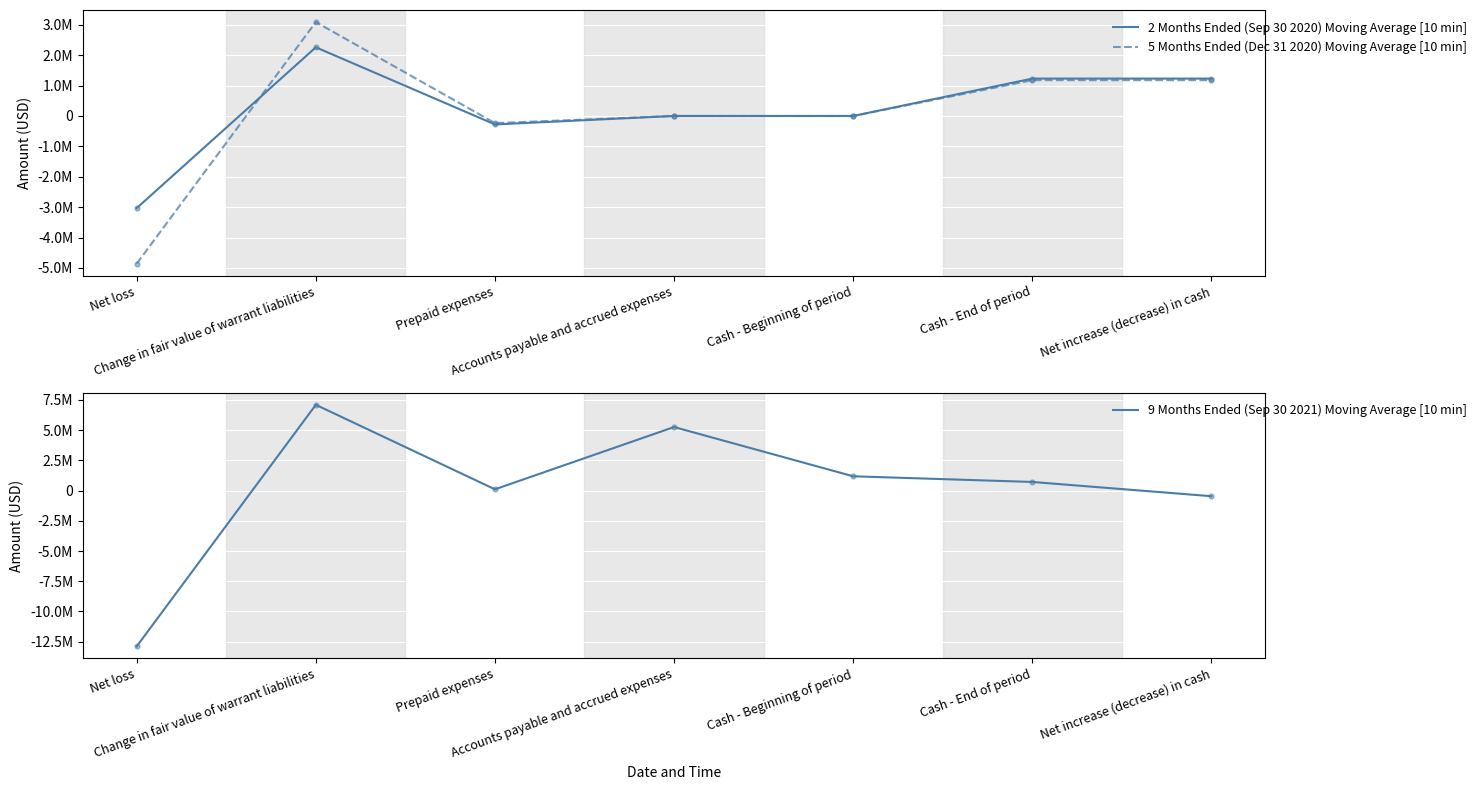

Which series has the largest Y range (max minus min)?

9 Months Ended (Sep 30 2021) Moving Average [10 min]